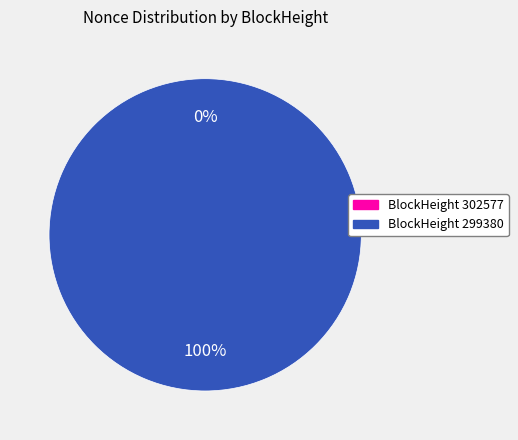

To the nearest percent, what is the difference between the largest and smallest slice percentages?

100%